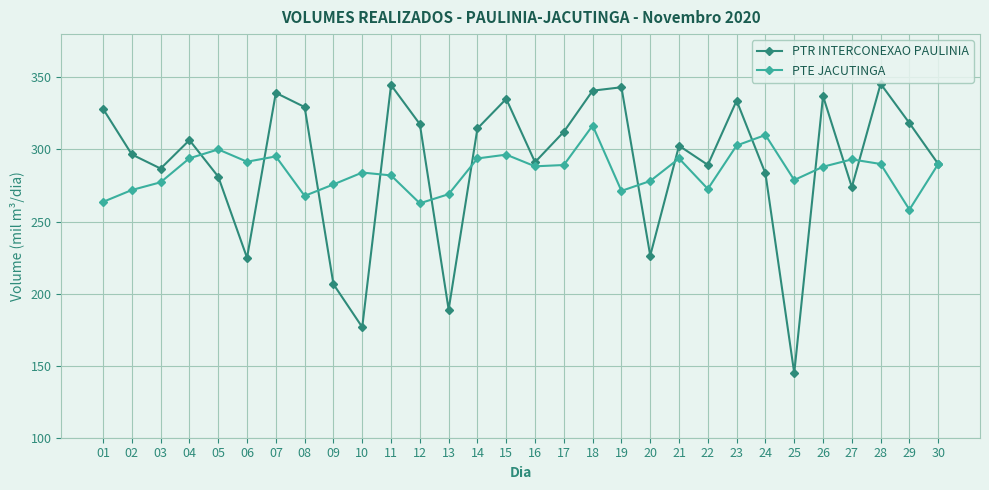

What are all the series names shown in the legend?

PTR INTERCONEXAO PAULINIA, PTE JACUTINGA